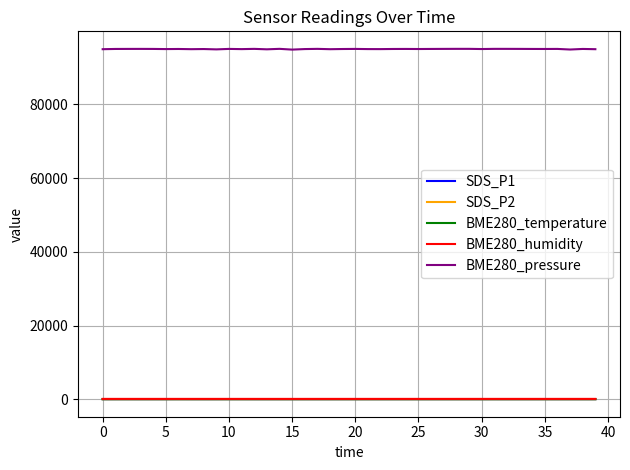

What is the greatest value displayed?

95079.8